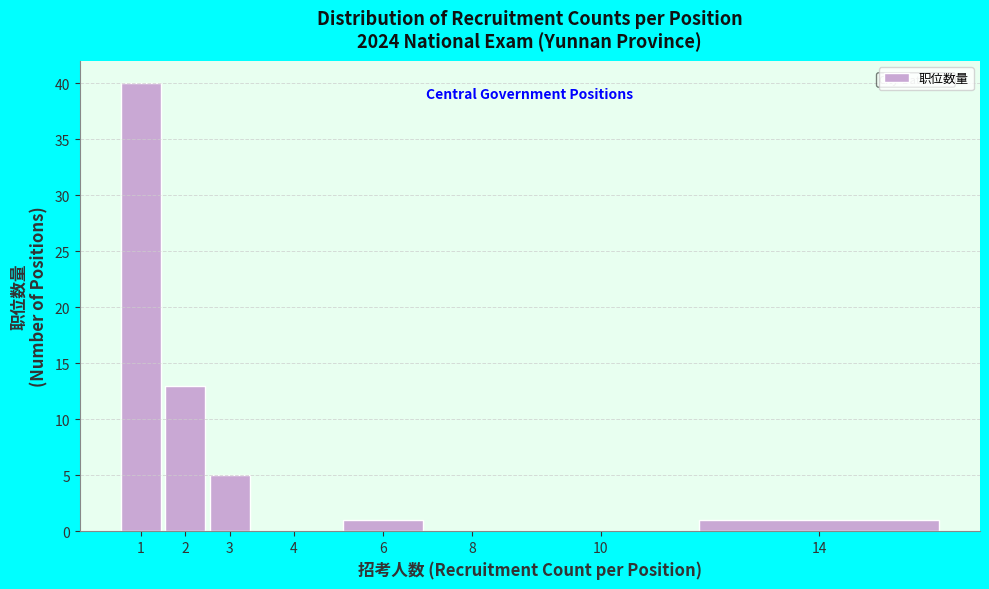

Reading left to right, what are all the values shown in this chart?

1=40	2=13	3=5	4=0	6=1	8=0	10=0	14=1